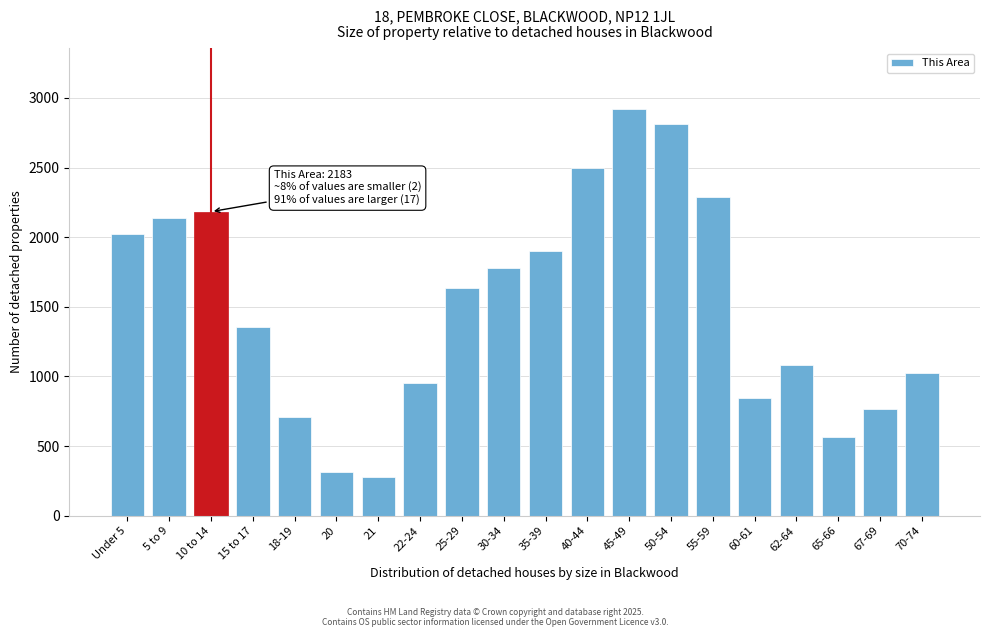

Reading left to right, what are all the values shown in this chart?

Under 5=2024	5 to 9=2139	10 to 14=2183	15 to 17=1352	18-19=709	20=314	21=279	22-24=955	25-29=1634	30-34=1779	35-39=1901	40-44=2500	45-49=2918	50-54=2810	55-59=2286	60-61=845	62-64=1082	65-66=563	67-69=763	70-74=1026